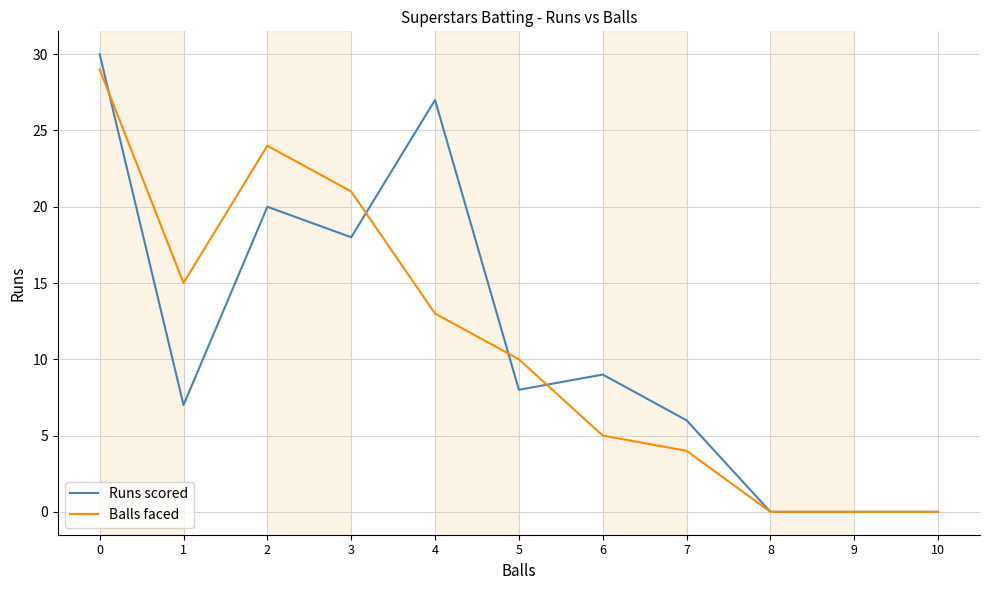

Rank the series by their average value, from highest to lowest.

Runs scored, Balls faced